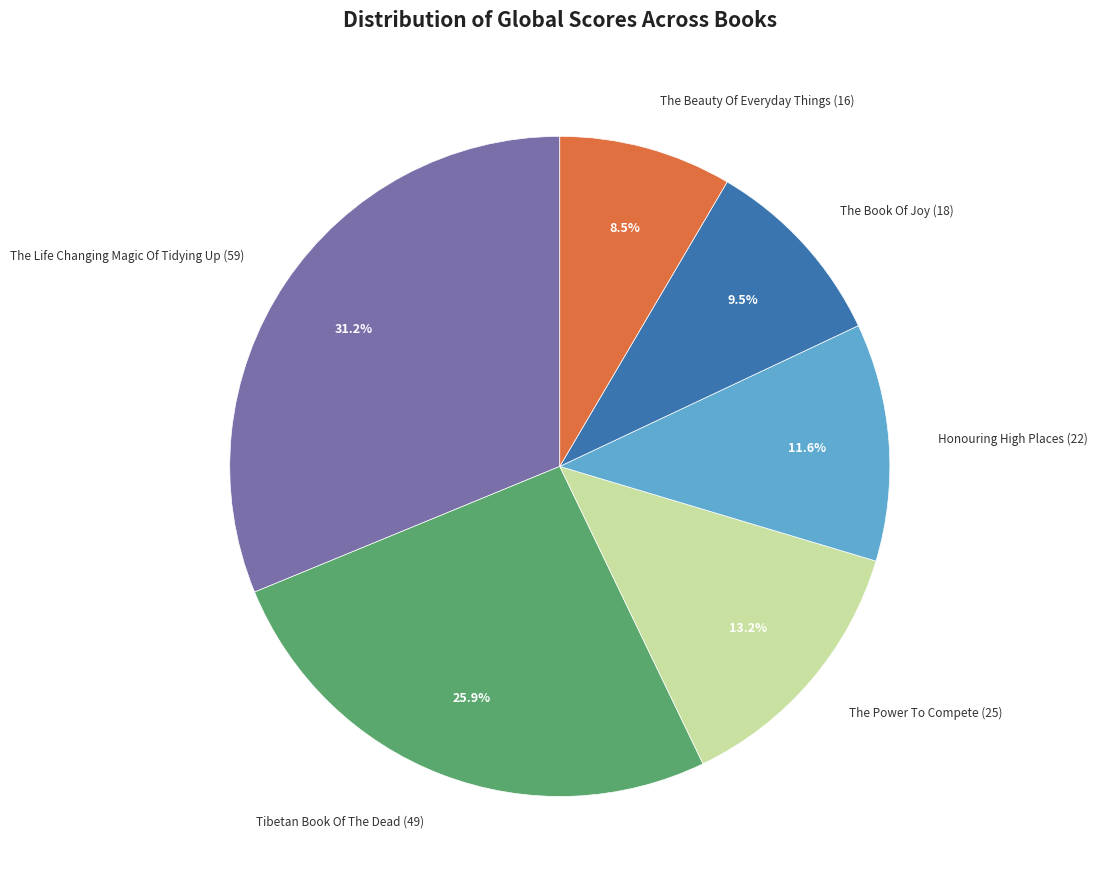

Is there a majority slice in this chart?

No